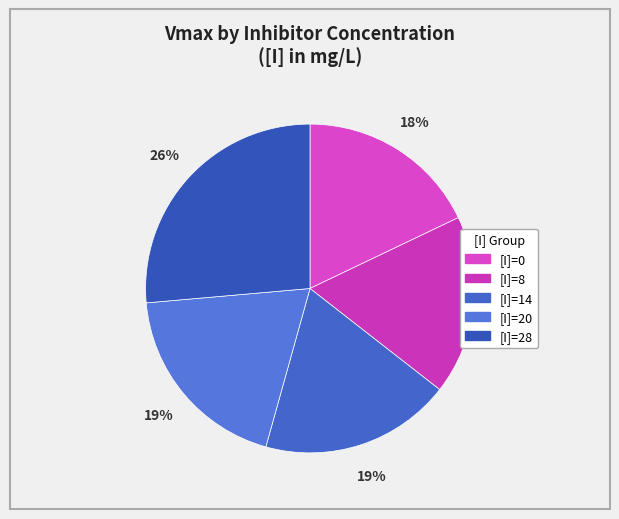

Count the number of slices in the pie.

5